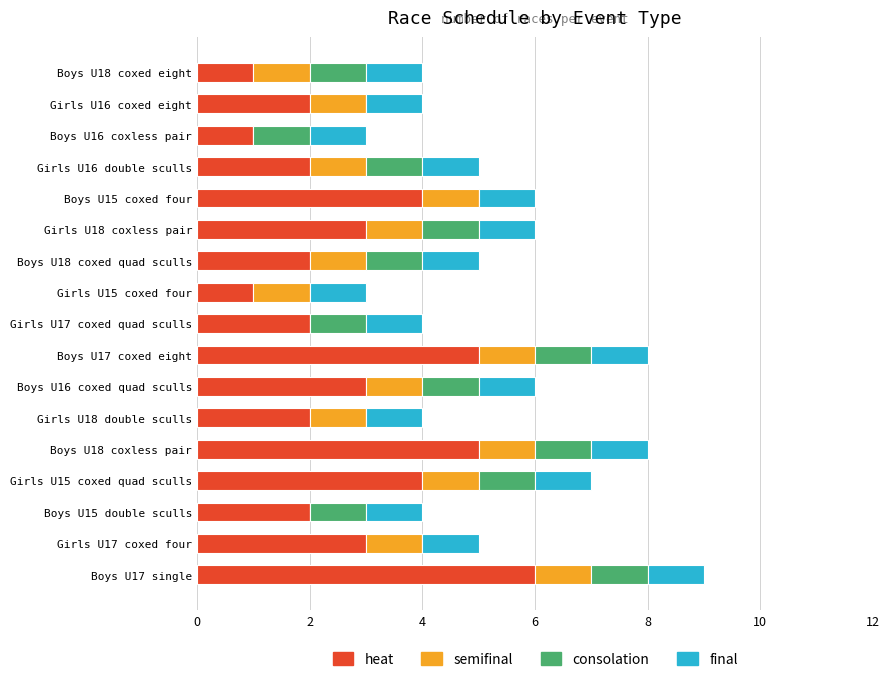

At which category is the sum across all series the highest?

Boys U17 single